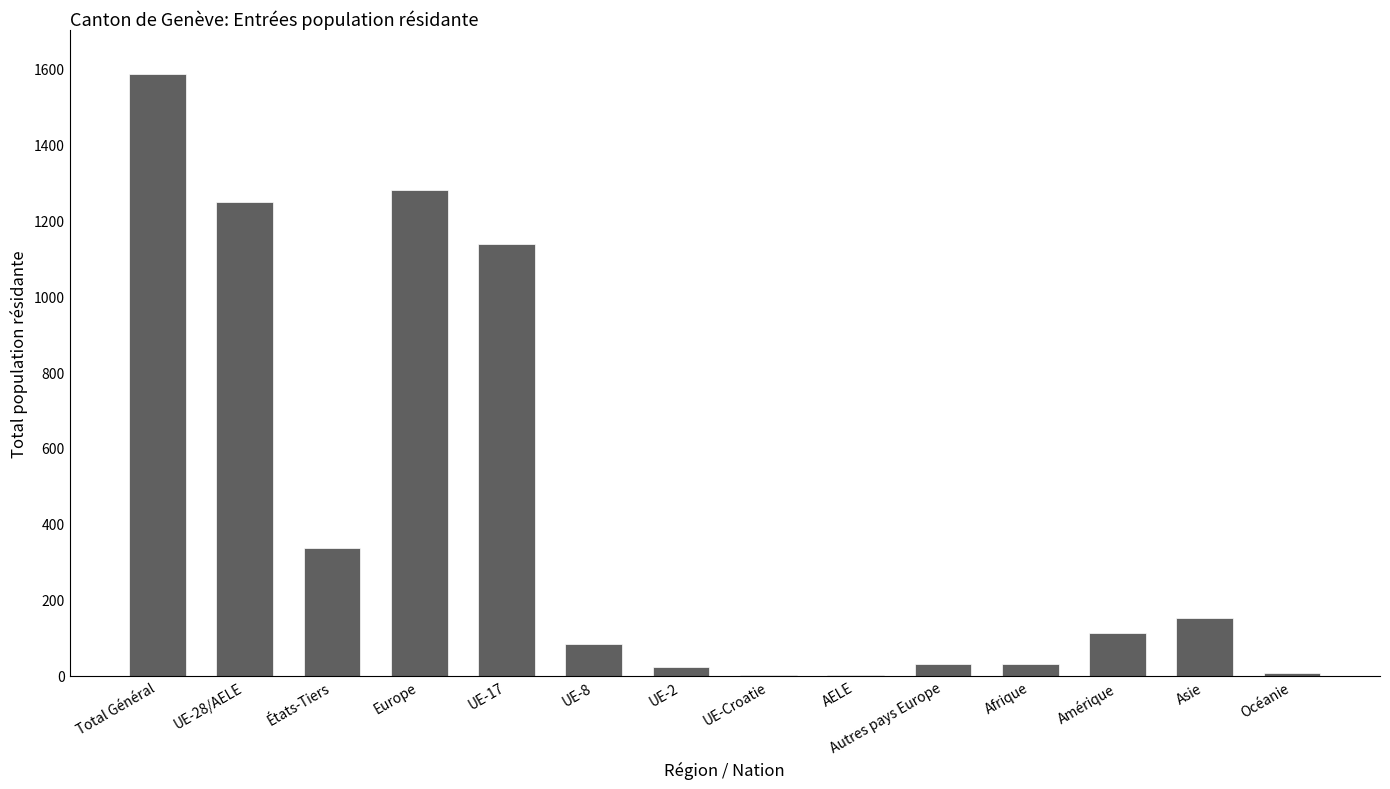

At which label does the data first exceed 114?

Total Général